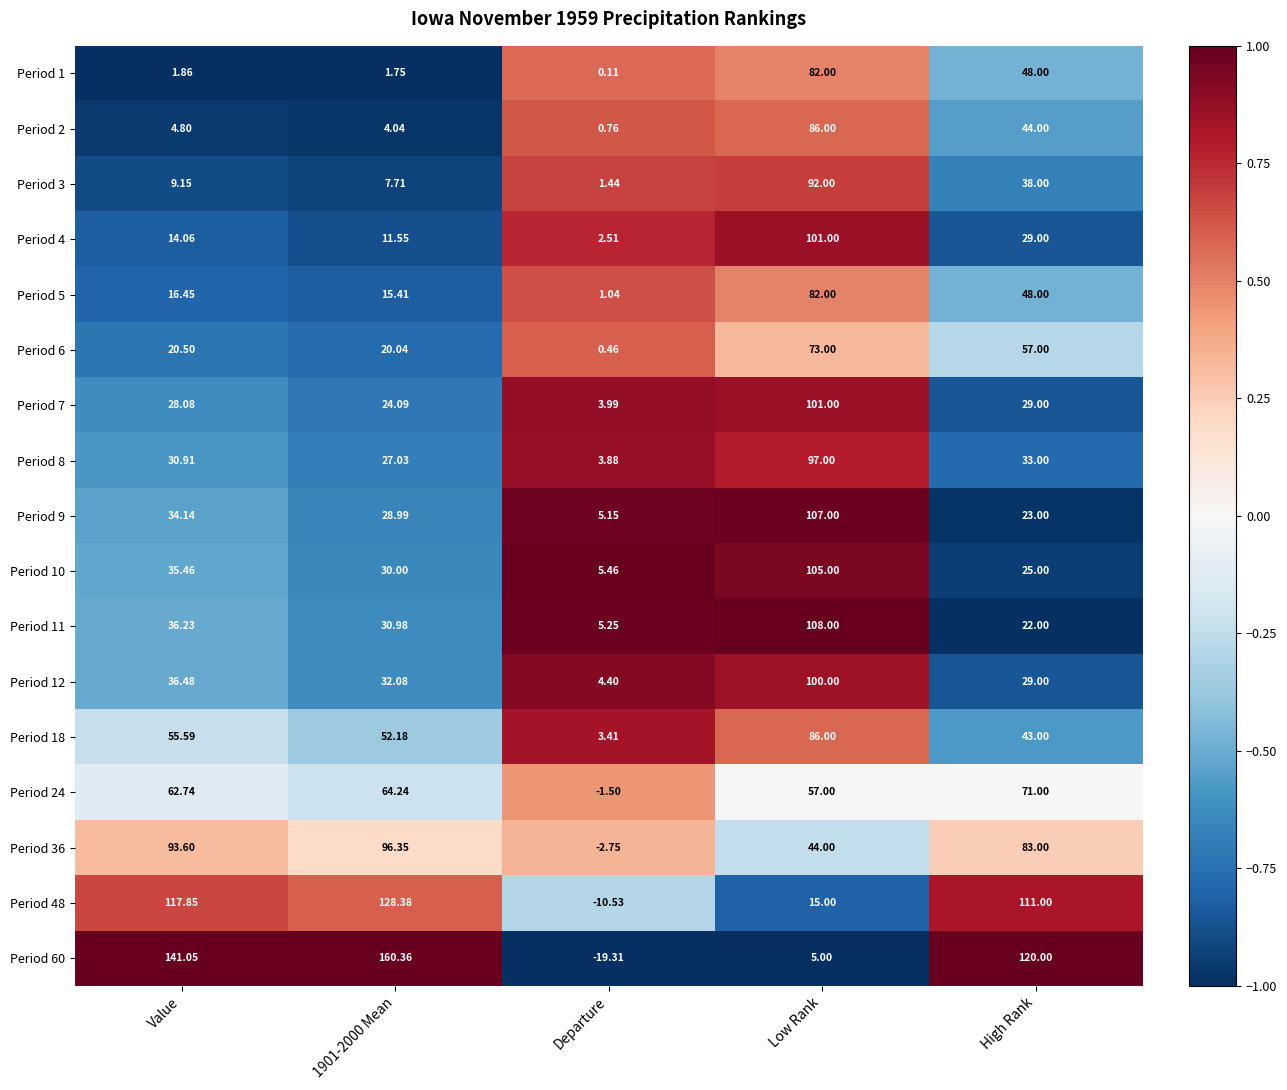

Where is Period 3 nearest to the value 46?

High Rank